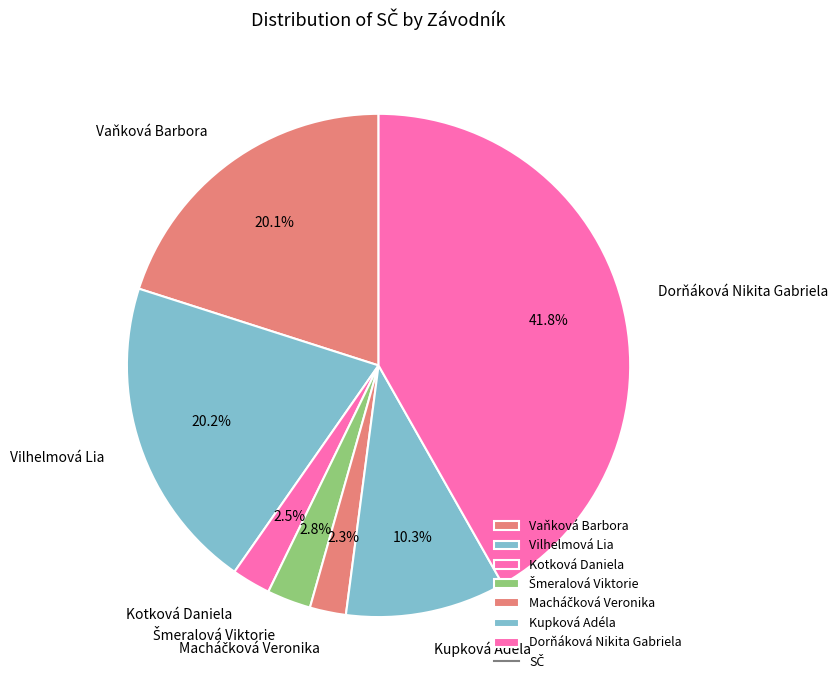

To the nearest percent, what is the difference between the Vaňková Barbora and Kotková Daniela slice percentages?

18%